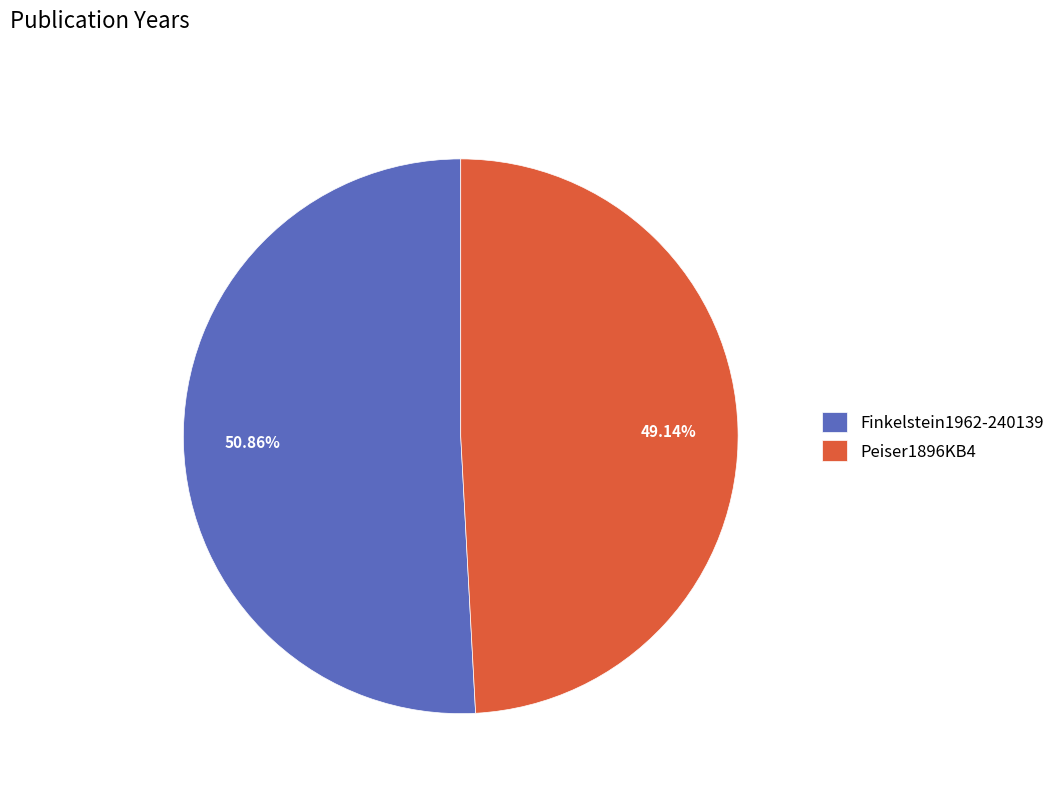

What is the ratio of the value at Peiser1896KB4 to the value at Finkelstein1962-240139?

1.0